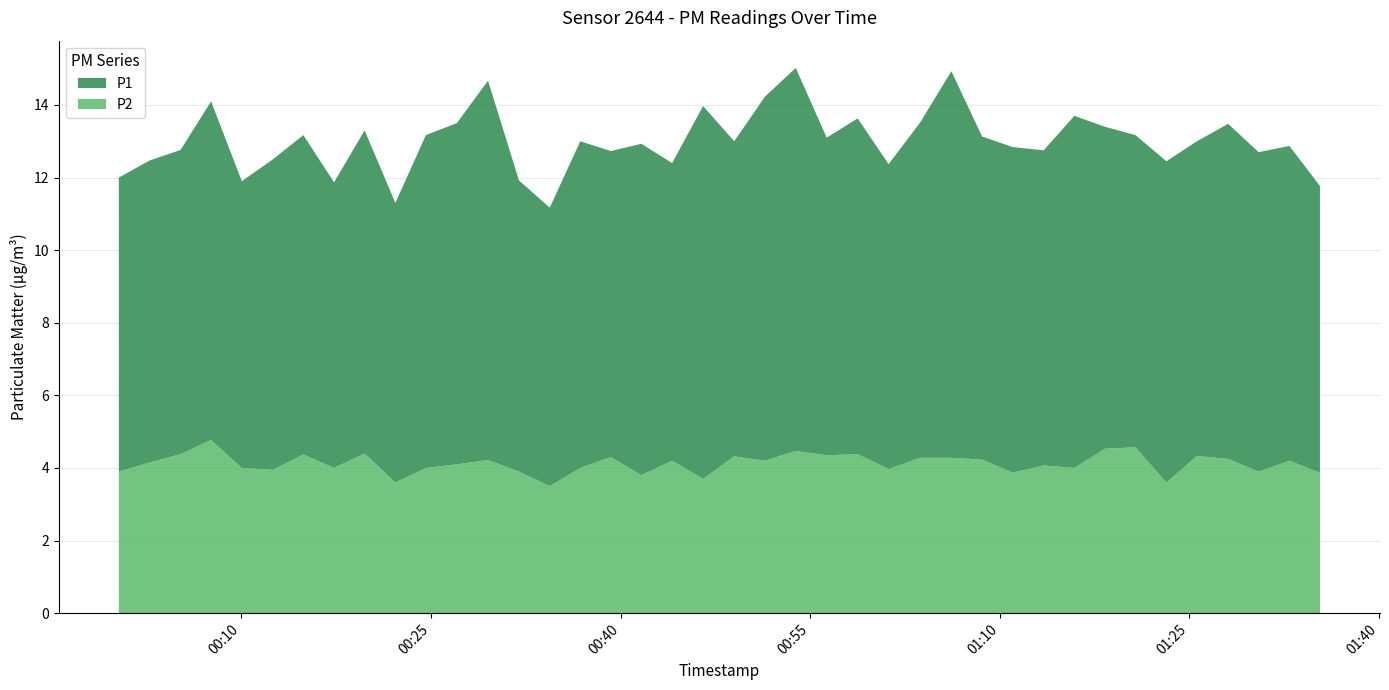

Reading right to left, transcribe all the data shown in this chart.

P1: 7.9	8.7	8.8	9.2	8.7	8.8	8.6	8.9	9.7	8.7	9.0	8.9	10.7	9.2	8.4	9.2	8.8	10.6	10.0	8.7	10.3	8.2	9.1	8.4	9.0	7.7	8.0	10.4	9.4	9.2	7.7	8.9	7.9	8.8	8.6	7.9	9.3	8.4	8.3	8.1
P2: 3.9	4.2	3.9	4.2	4.3	3.6	4.6	4.5	4.0	4.1	3.9	4.2	4.3	4.3	4.0	4.4	4.3	4.5	4.2	4.3	3.7	4.2	3.8	4.3	4.0	3.5	3.9	4.2	4.1	4.0	3.6	4.4	4.0	4.4	4.0	4.0	4.8	4.4	4.2	3.9